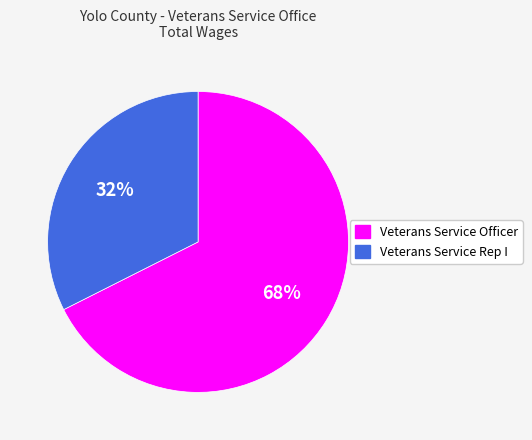

To the nearest percent, what portion does Veterans Service Rep I represent?

32%